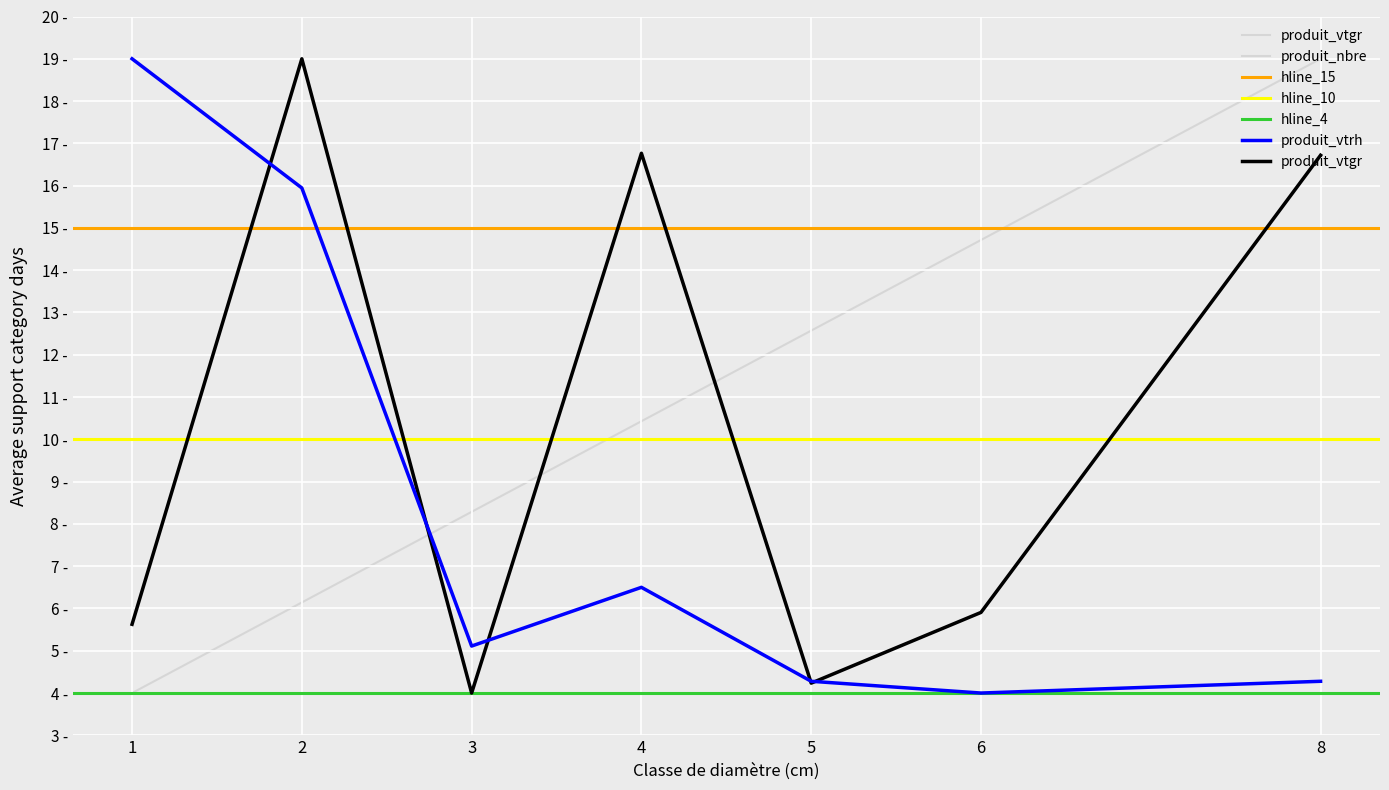

At which category is the sum across all series the highest?

2